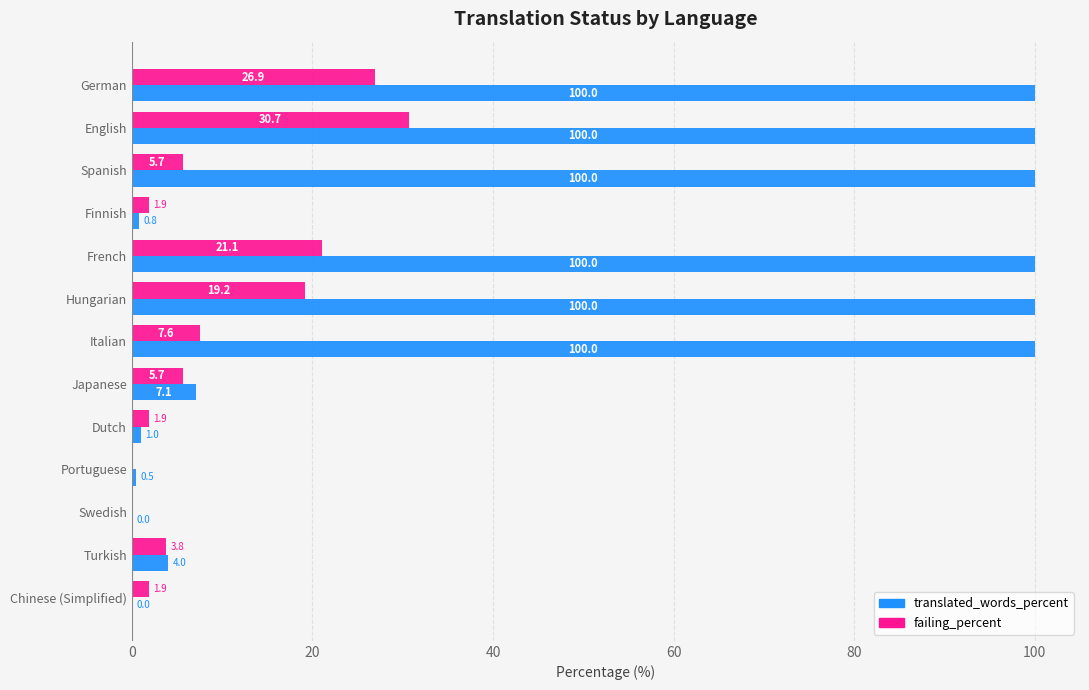

Between English and Dutch, which series saw the biggest shift?

translated_words_percent